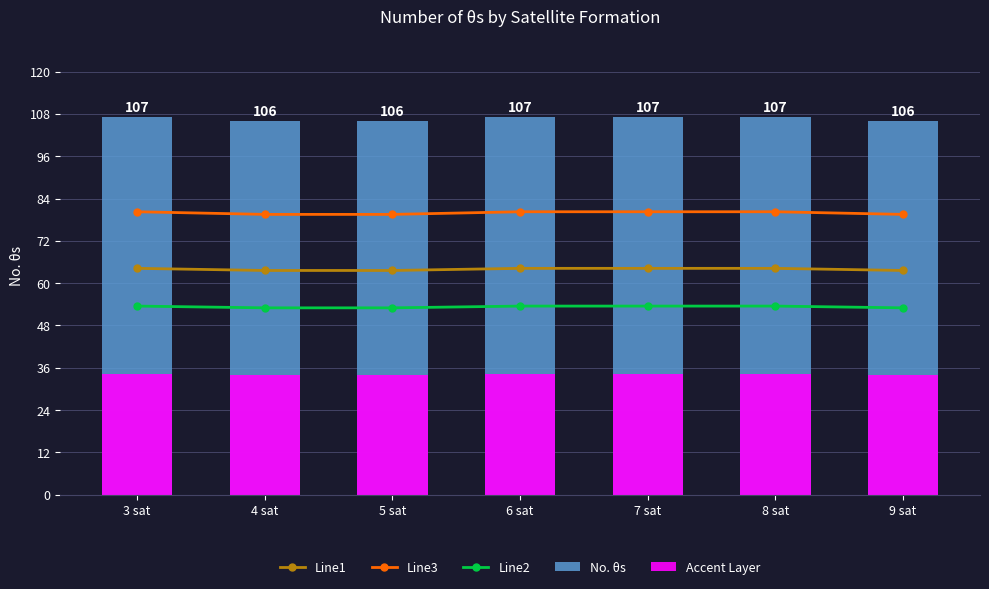

What is the sum of all Line1 values?

447.6